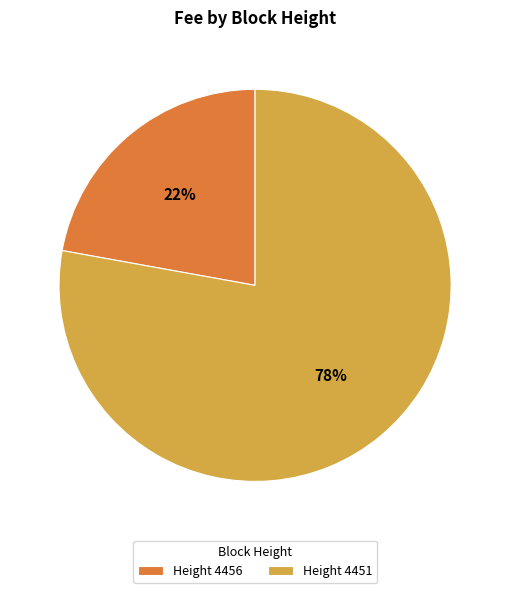

To the nearest percent, what is the difference between the largest and smallest slice percentages?

56%